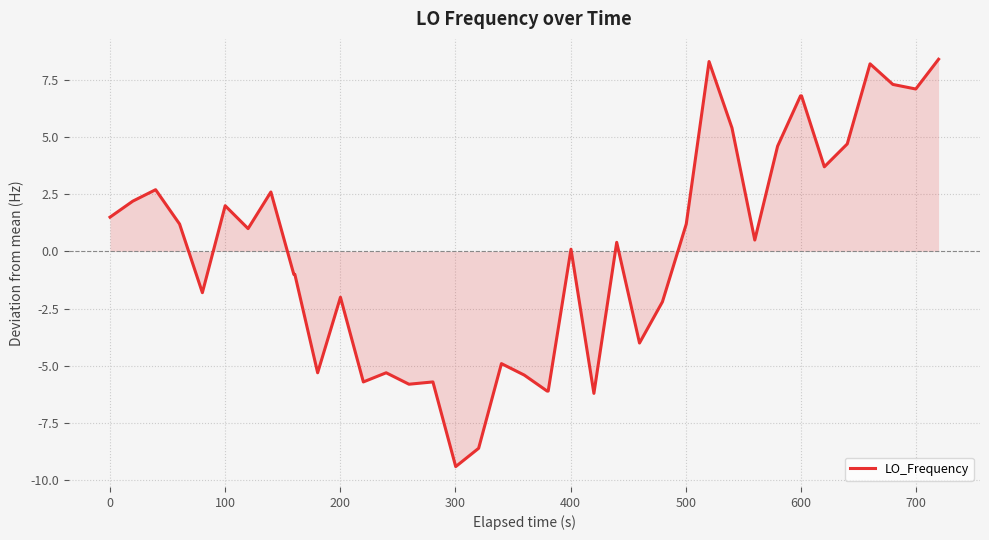

What is the smallest value displayed?

-9.4